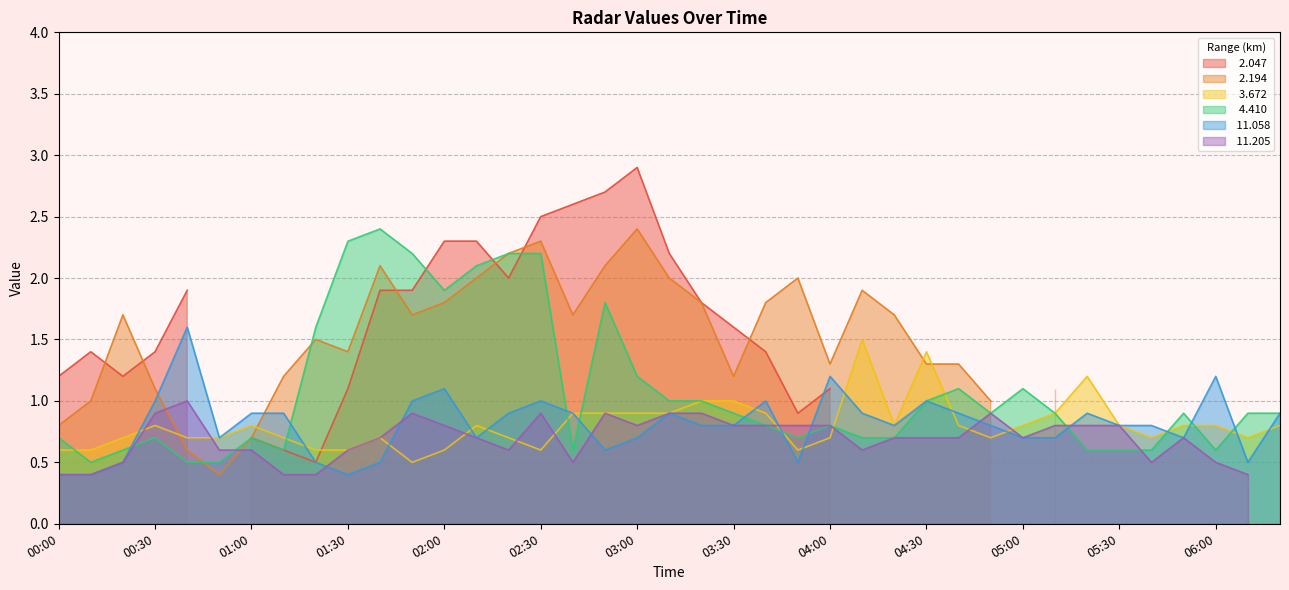

Does the chart display data point markers on the line(s)?

No